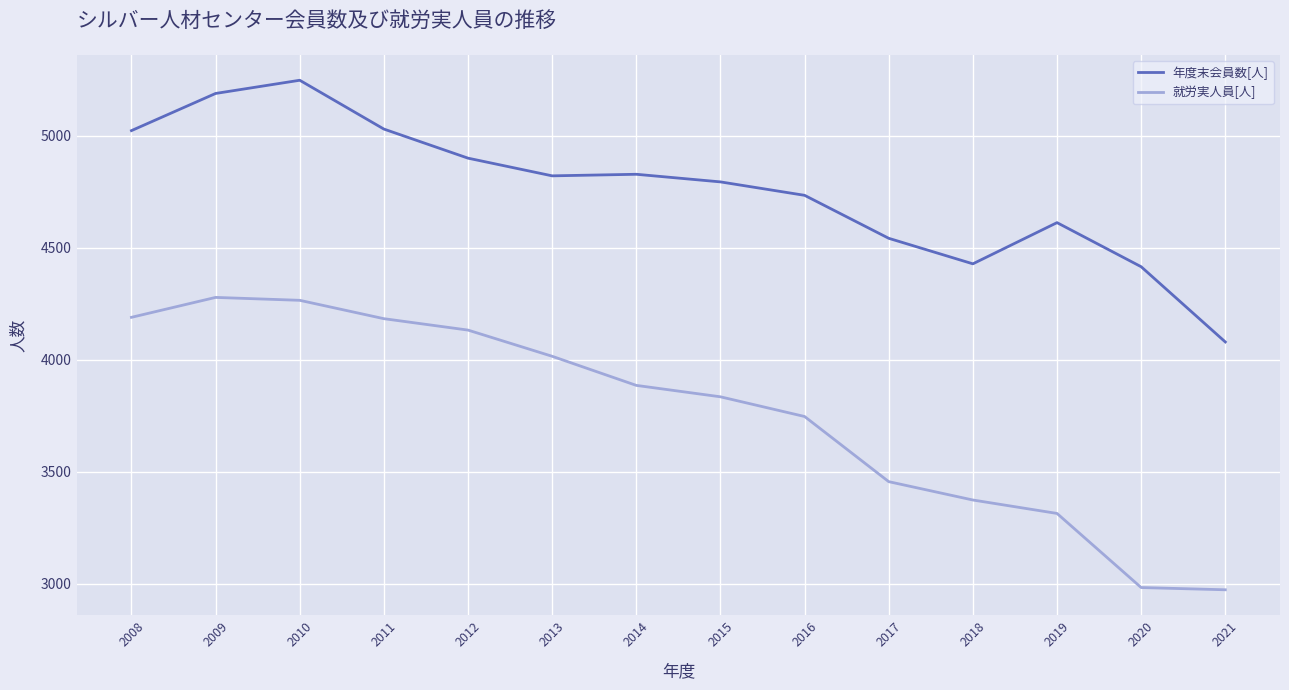

Which series has the widest spread of values?

就労実人員[人]